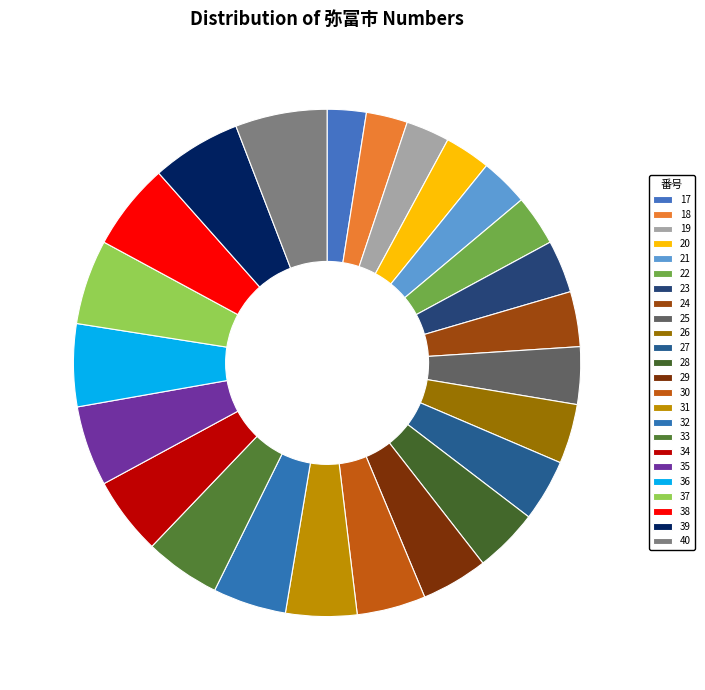

How many segments does this pie chart have?

24